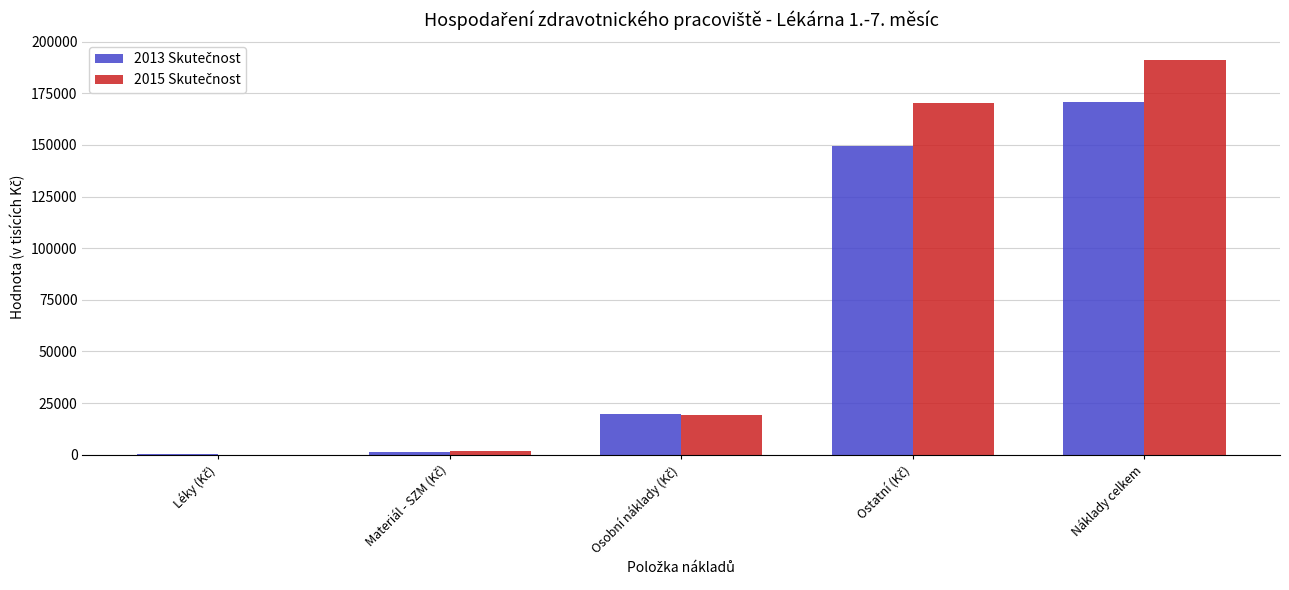

What is the greatest value displayed?

191283.8